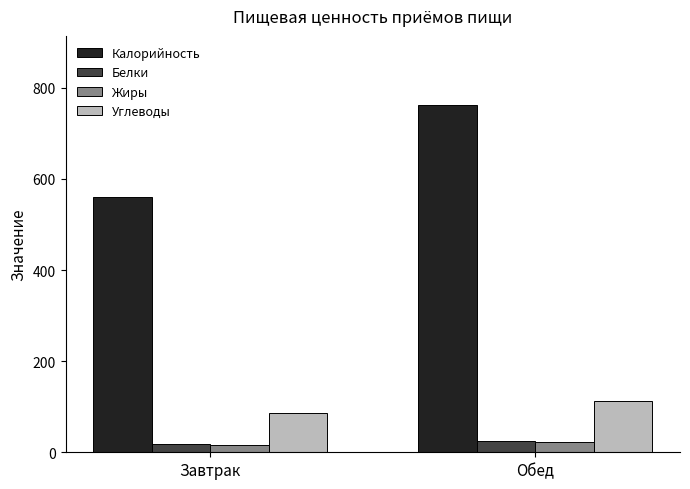

Which series has the largest total across all categories?

Калорийность